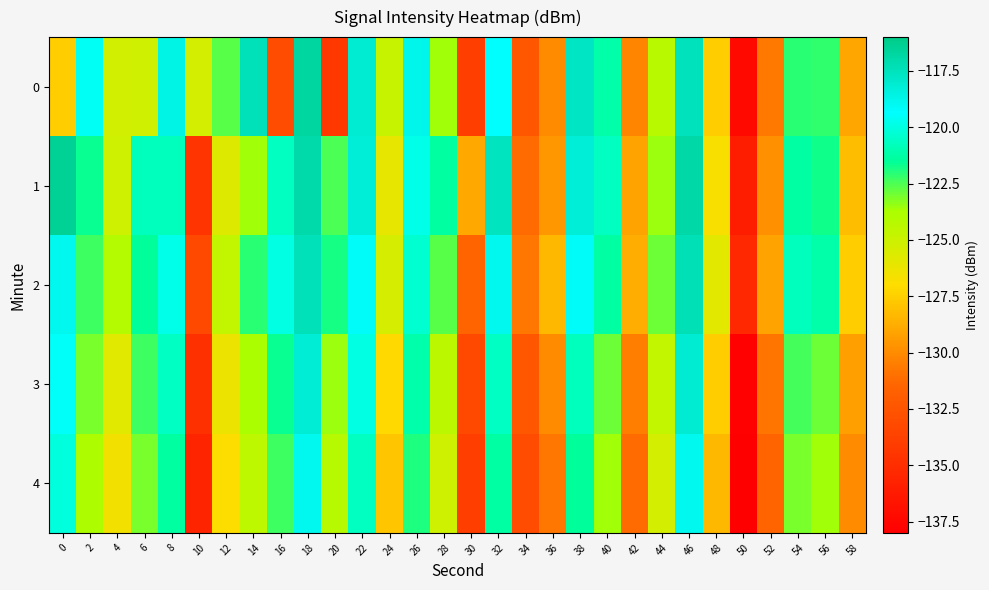

Which has a higher value, 52 or 38?

38